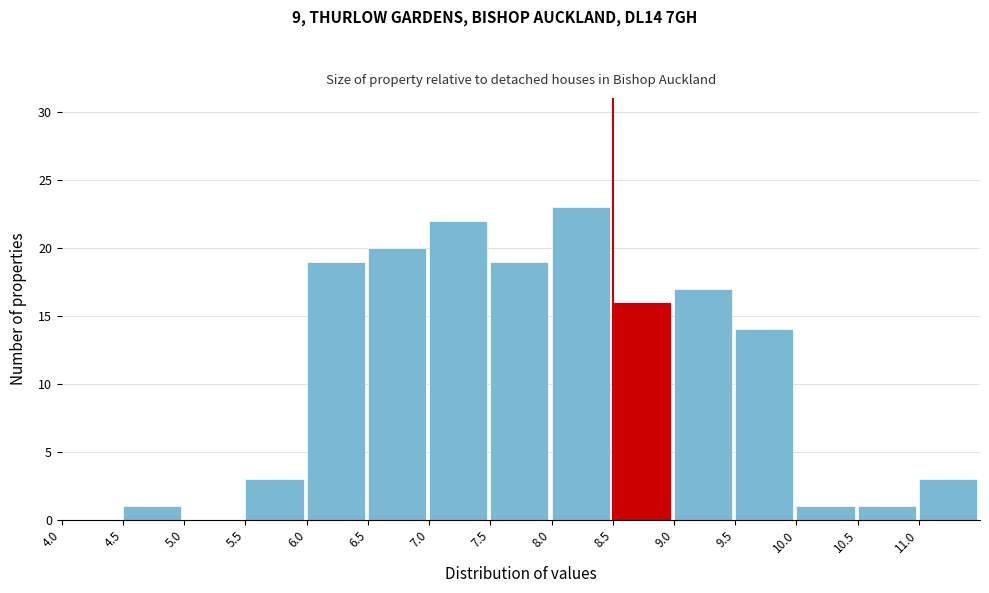

Reading left to right, transcribe this chart: for each bar, give the range it covers on the x-axis and its height. The values are not printed on the chart, so give them approximately, as read against the axis.

4.0 to 4.5: 0
4.5 to 5.0: 1
5.0 to 5.5: 0
5.5 to 6.0: 3
6.0 to 6.5: 19
6.5 to 7.0: 20
7.0 to 7.5: 22
7.5 to 8.0: 19
8.0 to 8.5: 23
8.5 to 9.0: 16
9.0 to 9.5: 17
9.5 to 10.0: 14
10.0 to 10.5: 1
10.5 to 11.0: 1
11.0 to 11.5: 3